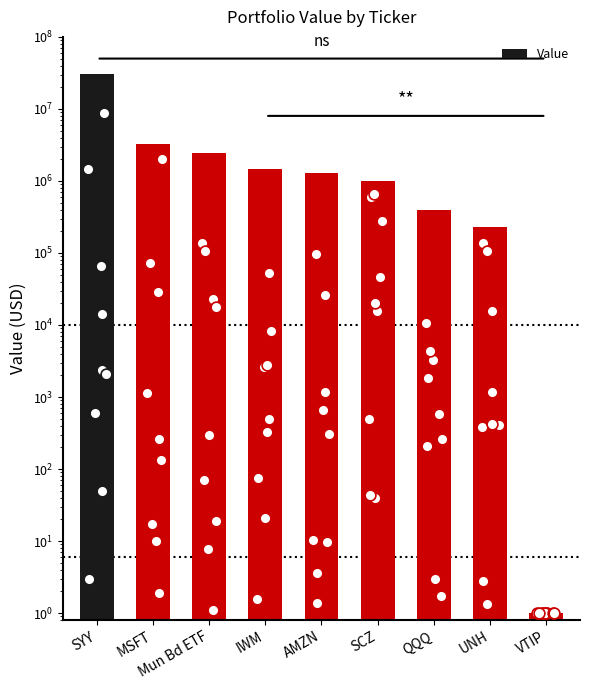

Approximately how many times larger is the value at AMZN compared to VTIP?

1309336.0